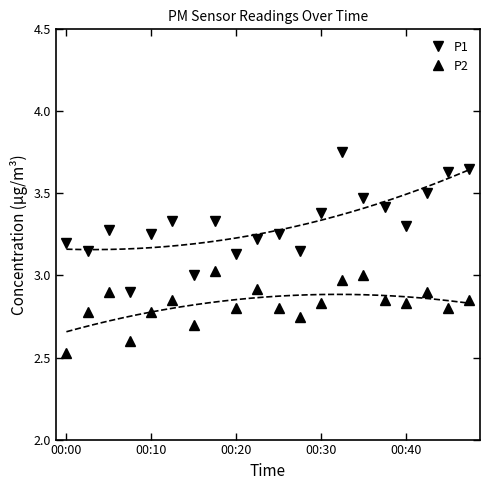

The value of P2 at 6 is 4.0. True or false?

False